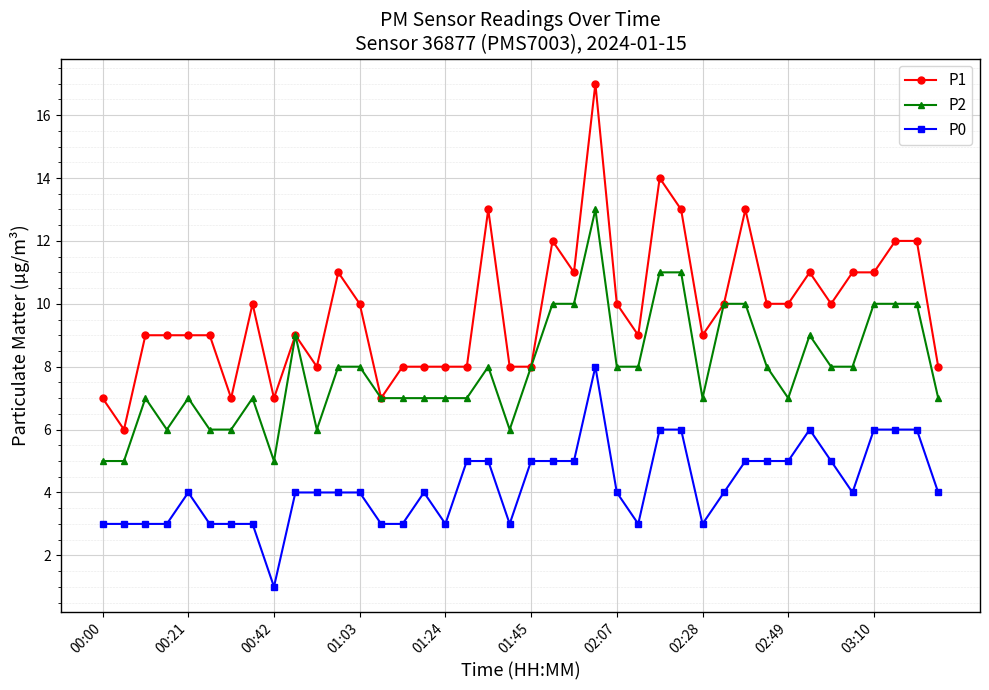

Which series has the largest total across all categories?

P1